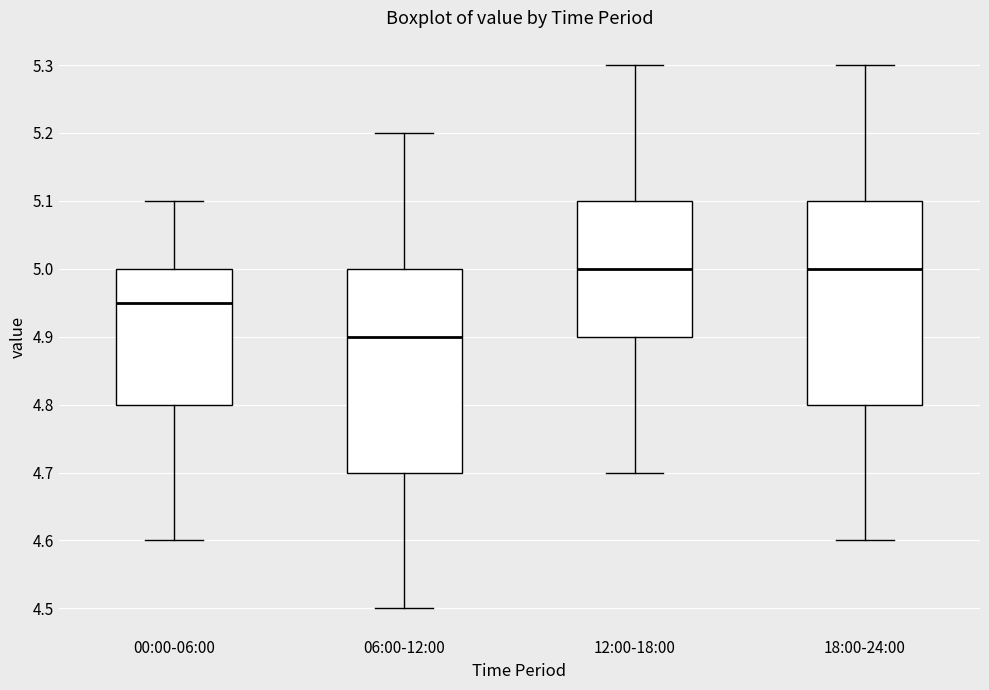

Which box has the lowest median line?

06:00-12:00